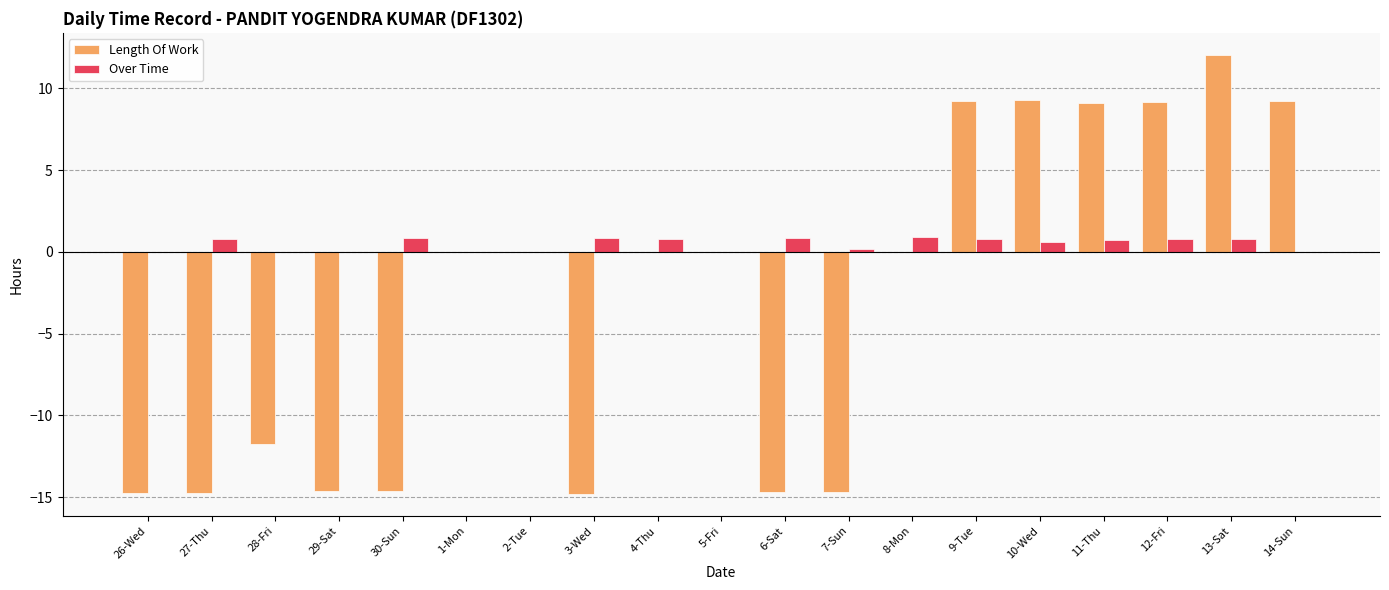

What is the total value across all series at 8-Mon?

0.9